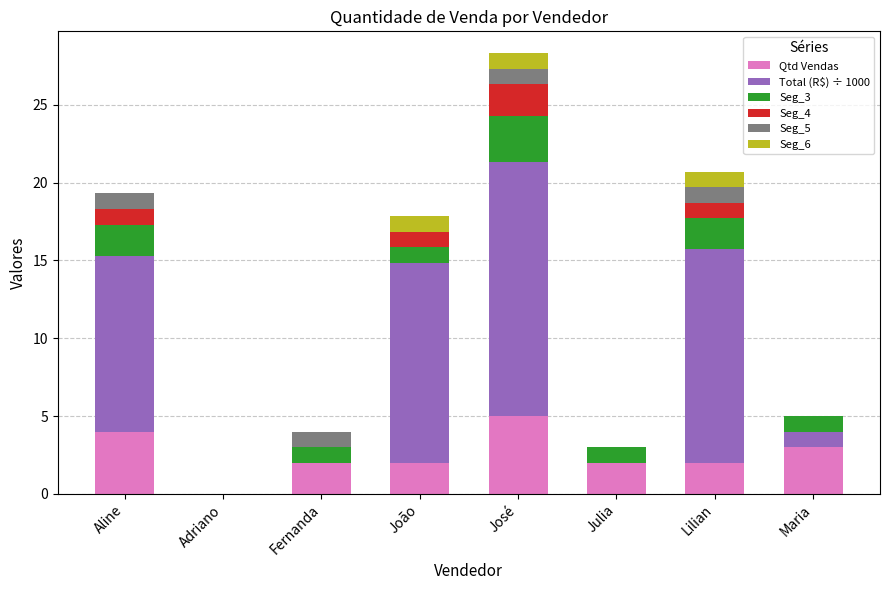

What is the total value across all series at João?

17.8